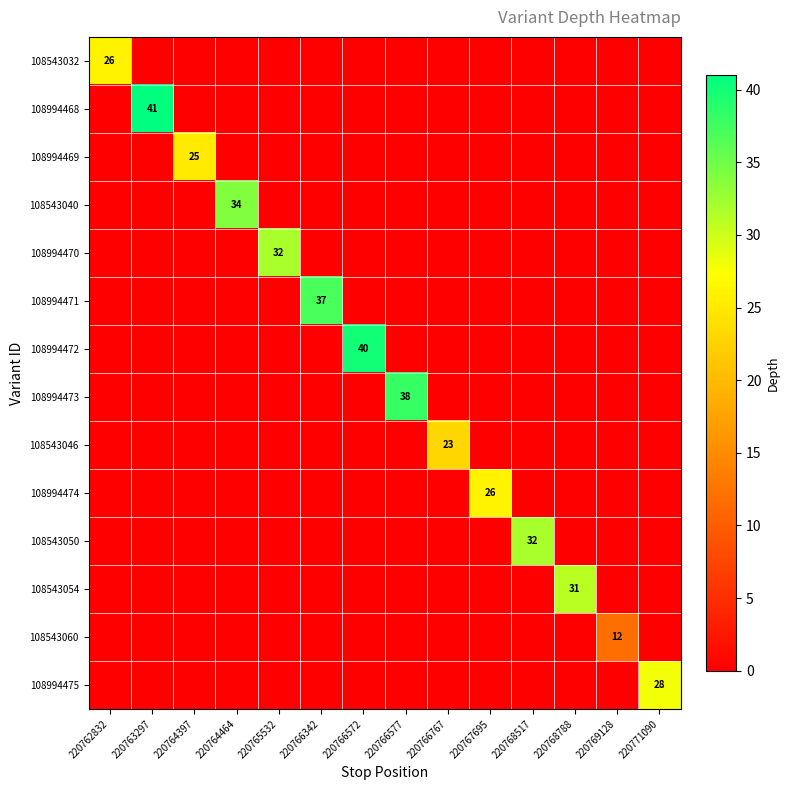

Which series has the largest total across all categories?

108994468